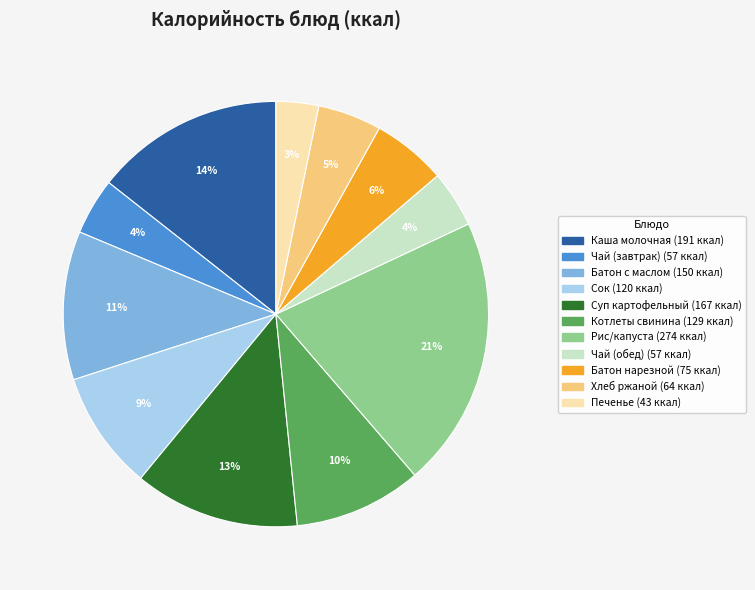

To the nearest percent, what is the average slice percentage?

9%